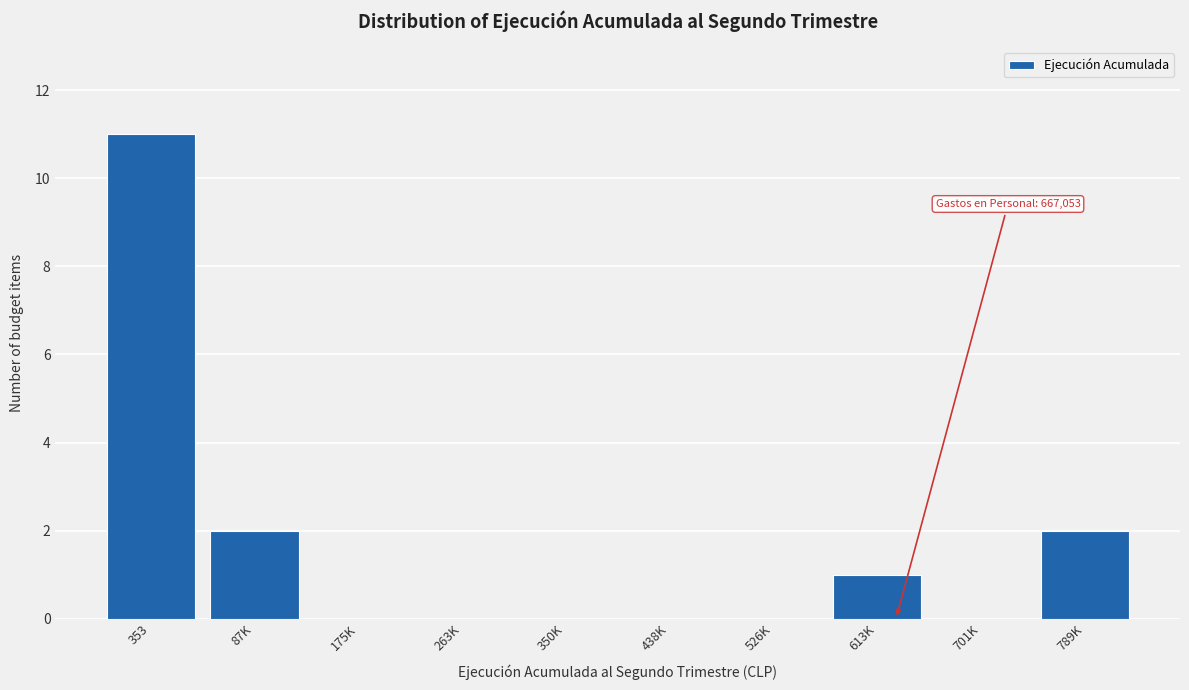

Reading left to right, transcribe all the data shown in this chart.

353=11	87K=2	175K=0	263K=0	350K=0	438K=0	526K=0	613K=1	701K=0	789K=2